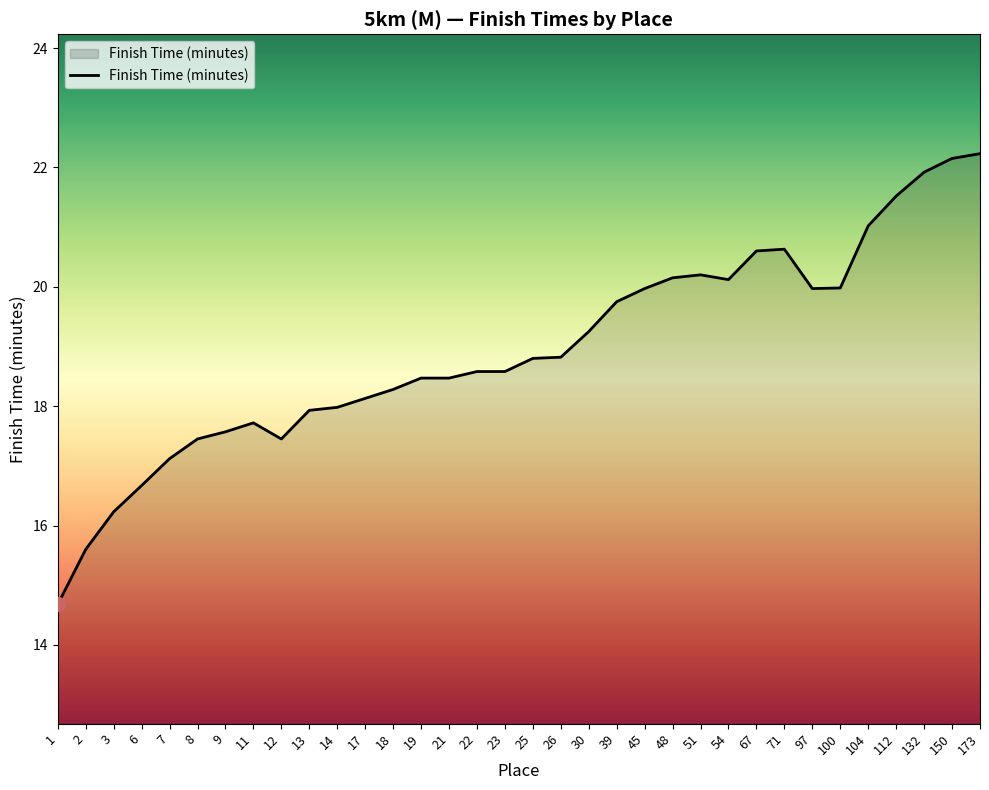

Approximately how many times larger is the value at 3 compared to 17?

0.9